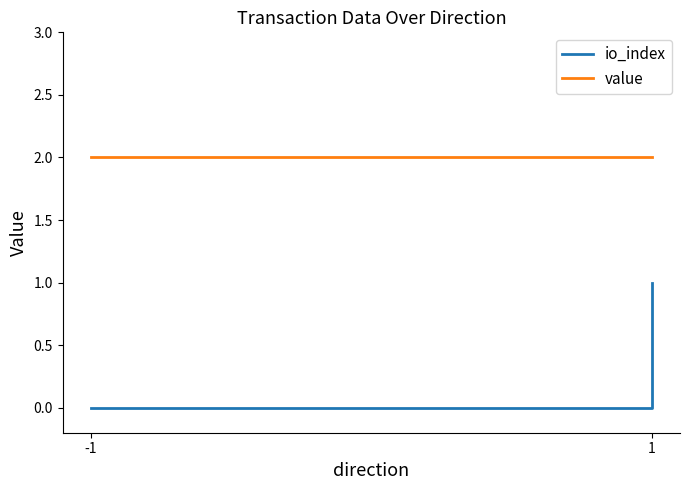

True or false: value has more than 1 interior local peaks.

False